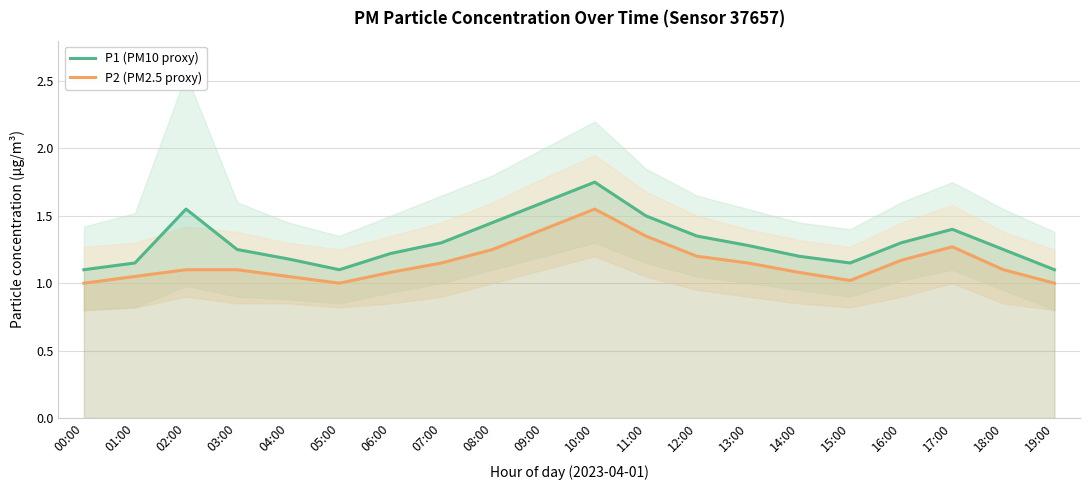

How many lines are shown in the chart?

2